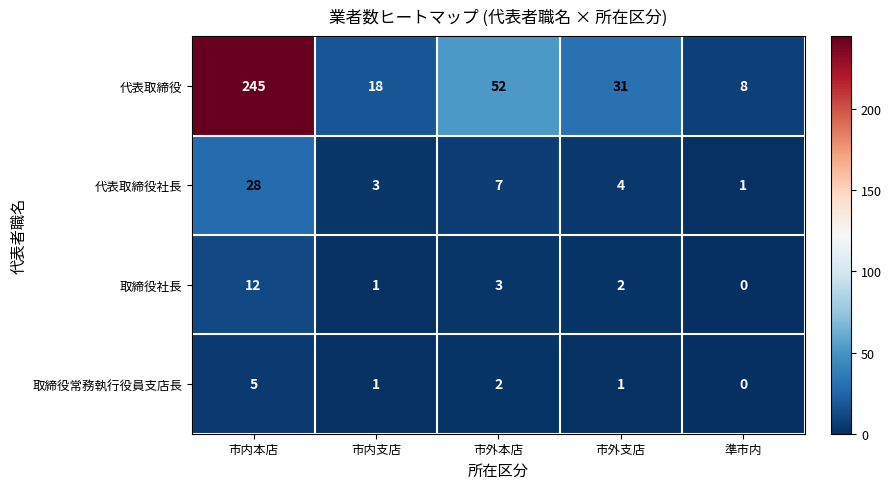

At which category is the sum across all series the highest?

市内本店